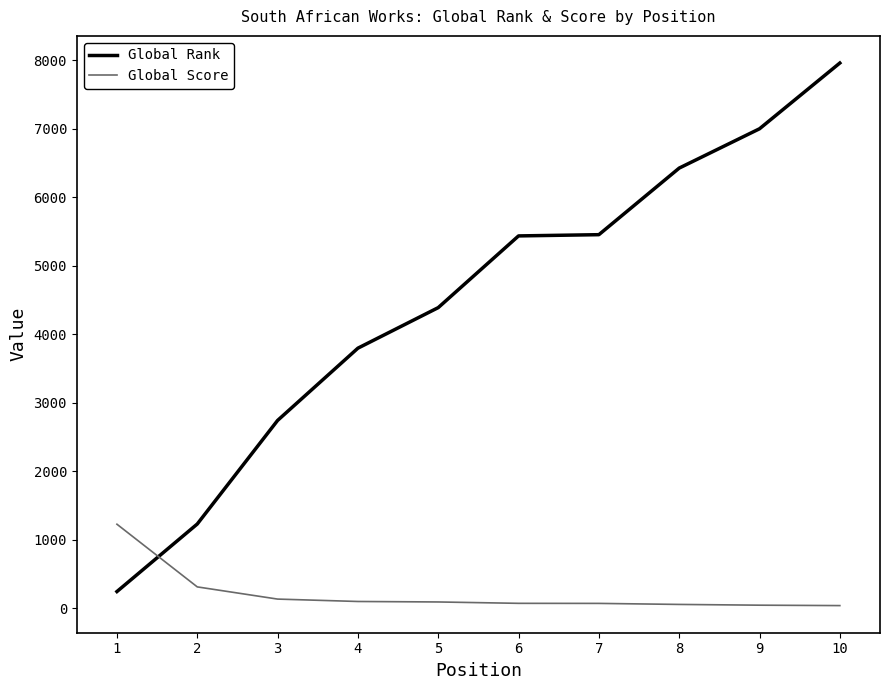

How many lines are shown in the chart?

2